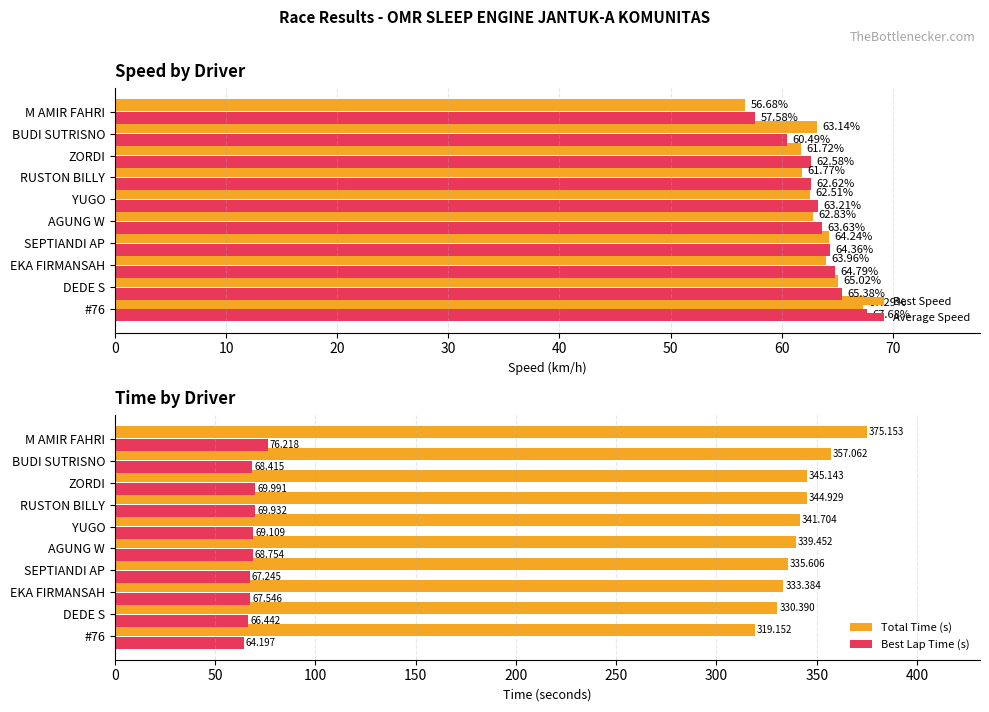

At which label is Average Speed closest to 62?

ZORDI